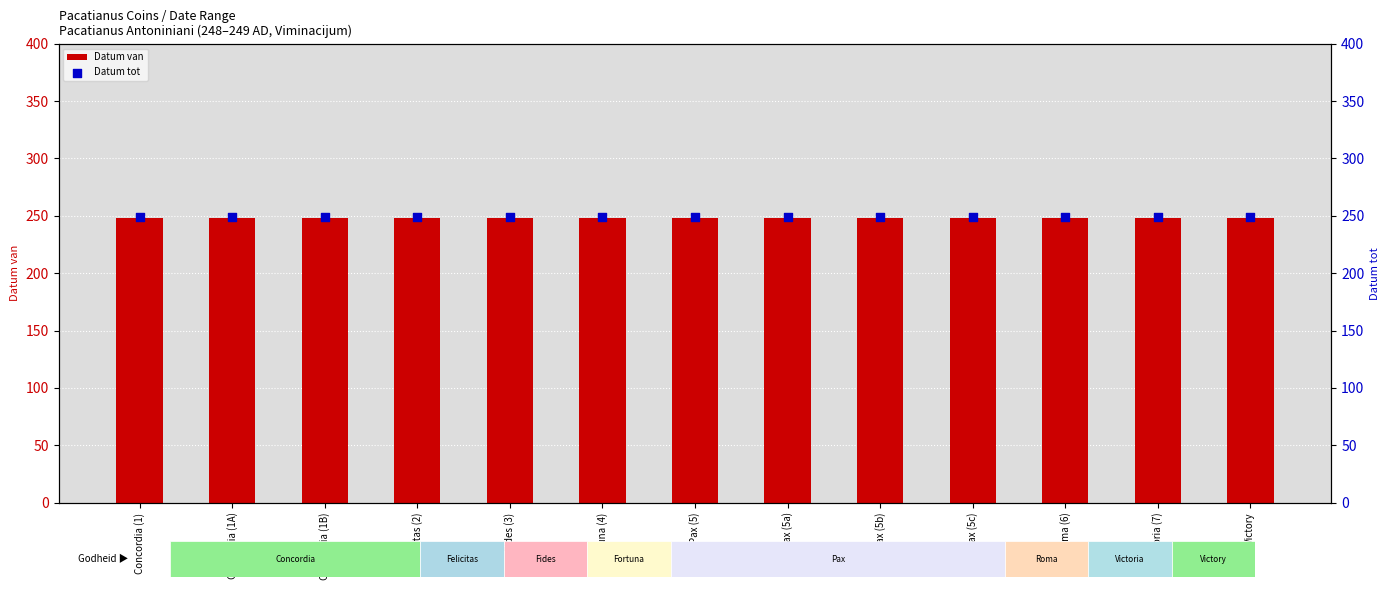

Which series has the largest total across all categories?

Datum tot